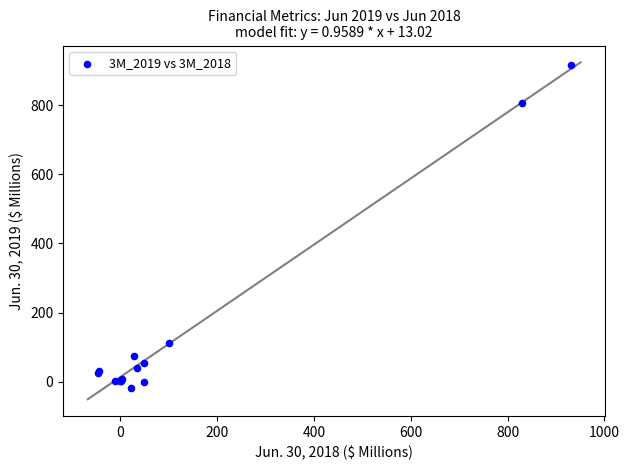

What Y value in the scatter plot is closest to 449?

110.6